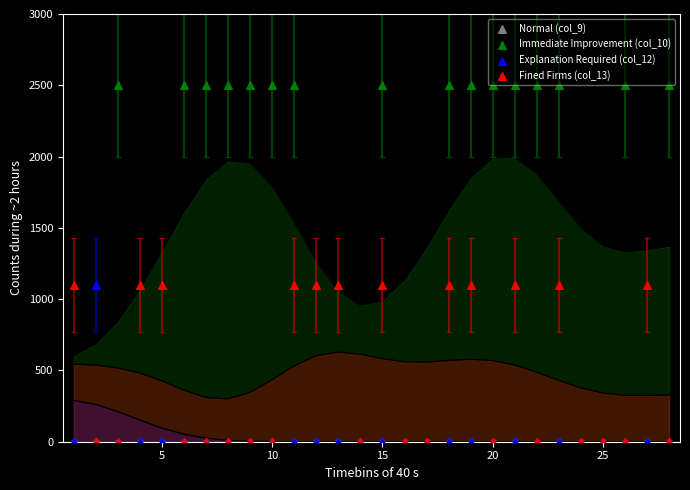

What are all the series names shown in the legend?

Normal (col_9), Immediate Improvement (col_10), Explanation Required (col_12), Fined Firms (col_13)